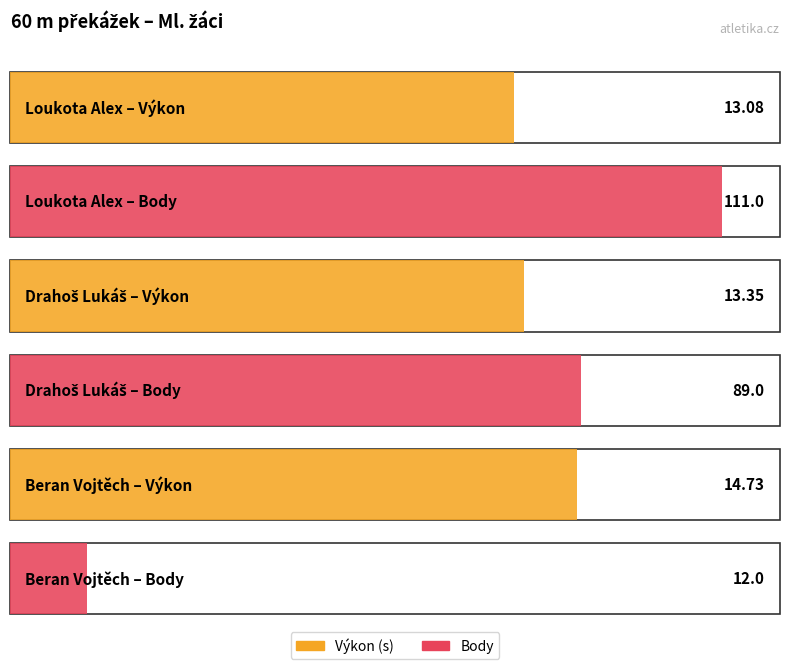

True or false: Body has a value of 89.0 at Drahoš Lukáš.

True